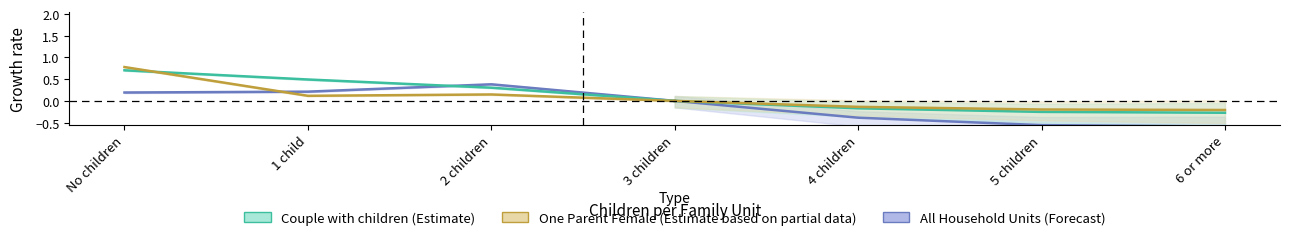

True or false: One Parent (female) Household has more than 1 points higher than both neighbors.

False